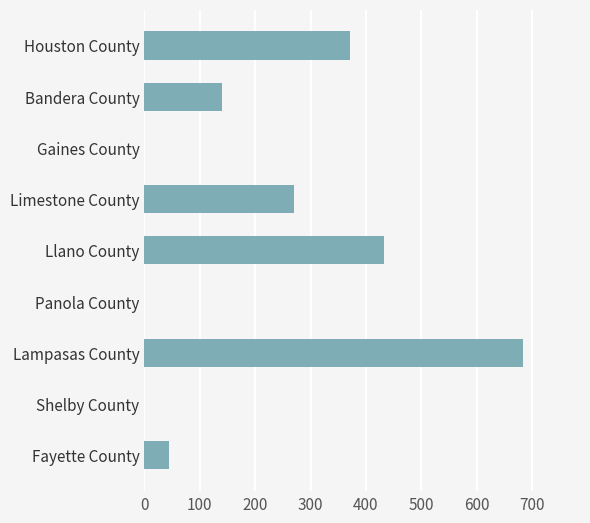

How many data points are above 140?

5